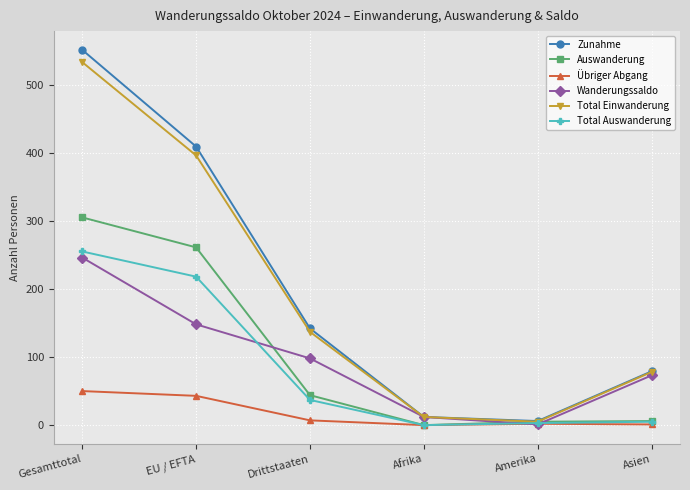

How many lines are shown in the chart?

6